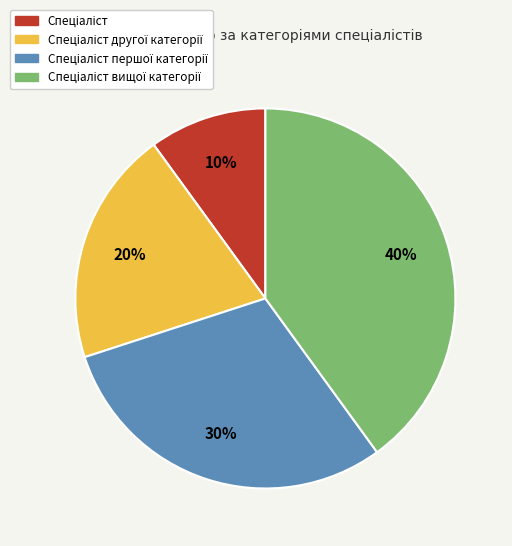

Is there any slice that represents more than half of the pie?

No